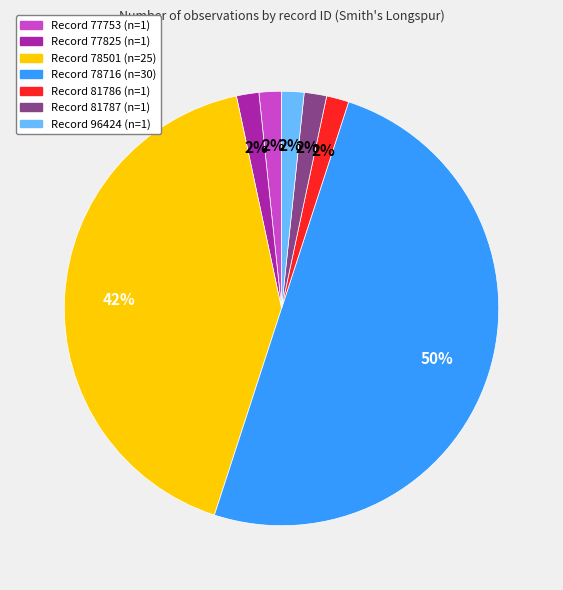

To the nearest percent, what is the average slice percentage?

14%